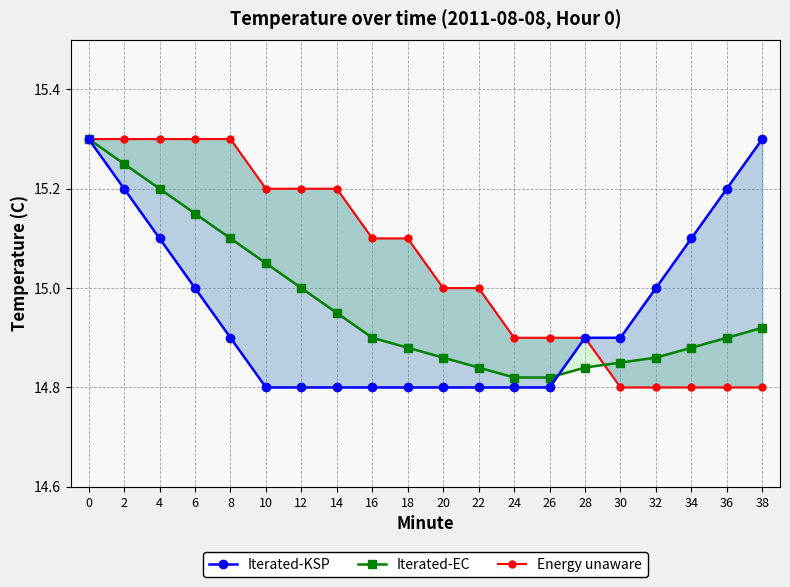

How many lines are shown in the chart?

3